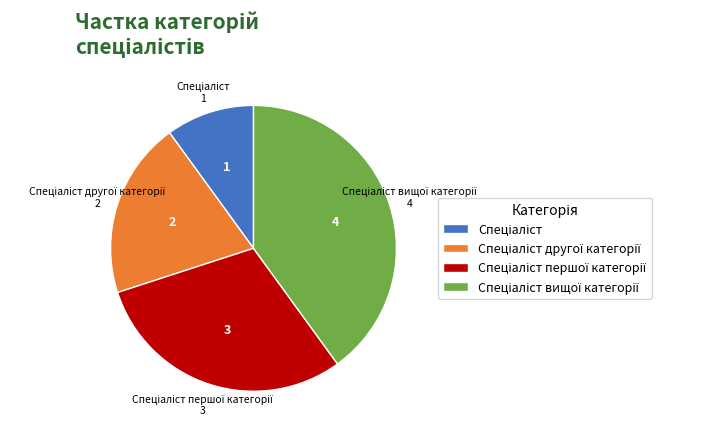

Does any single category account for the majority?

No